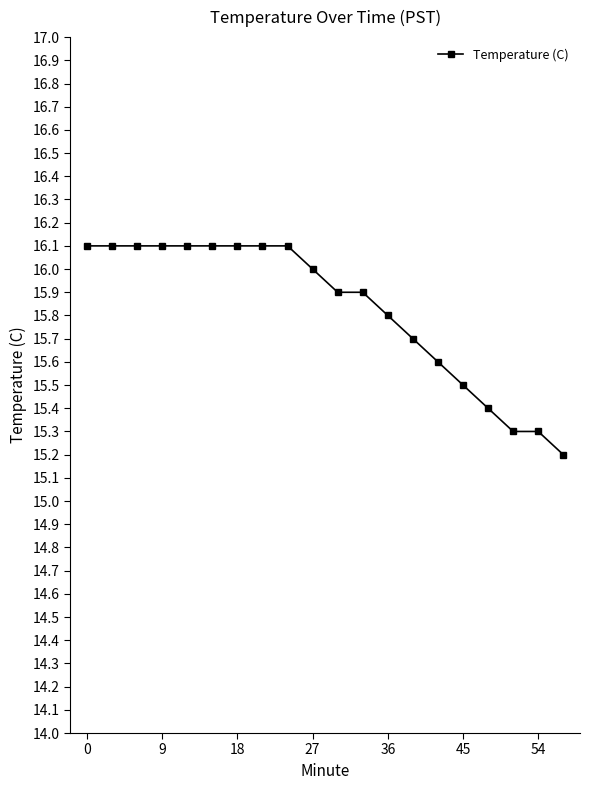

What is the value of the 16th point from the left?

15.5